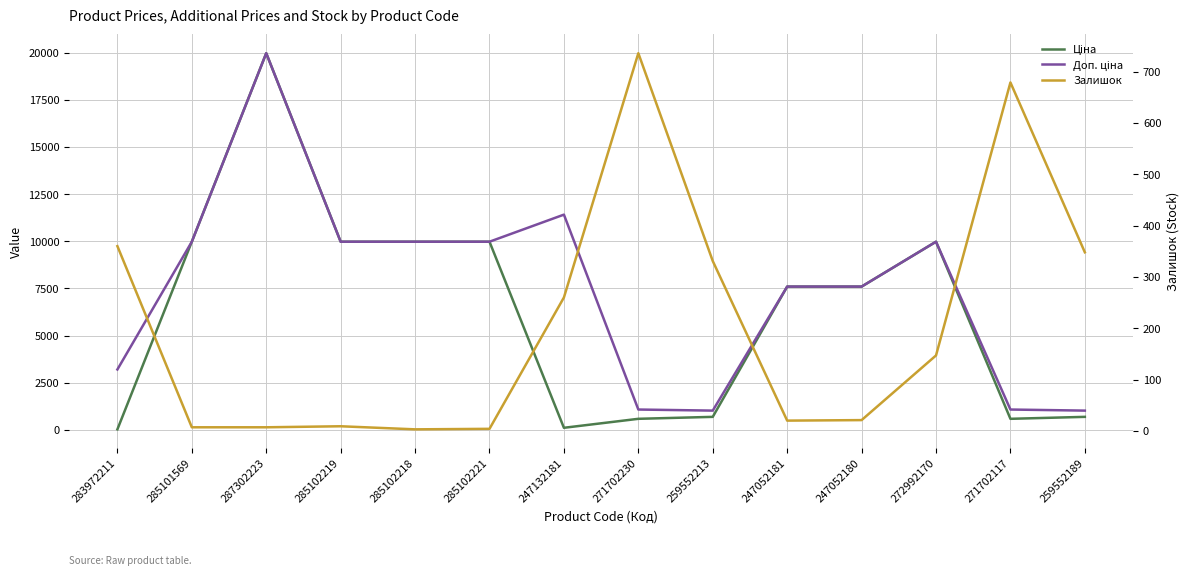

After their last crossing, which series has the higher values: Ціна or Залишок?

Ціна